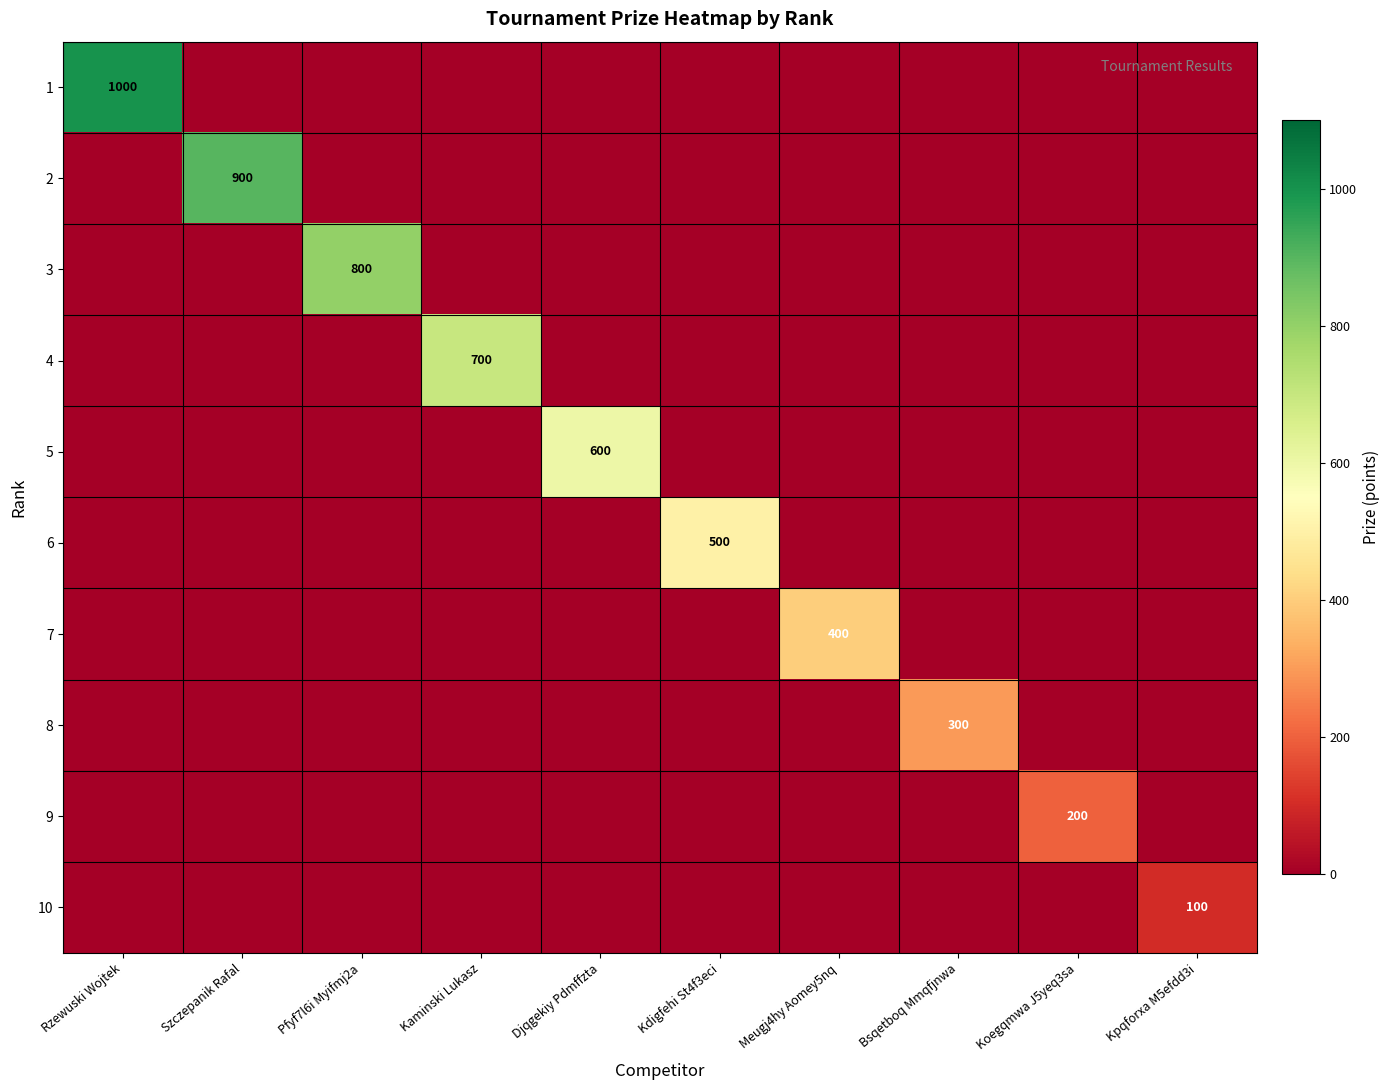

At which label does 1 reach its peak?

Rzewuski Wojtek